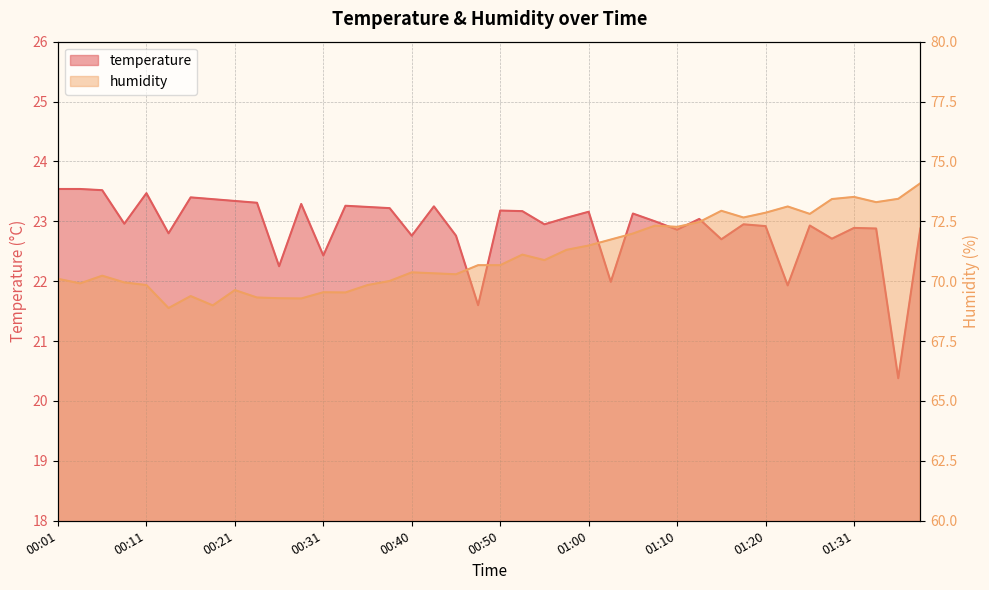

Rank the series by their maximum value, from highest to lowest.

humidity, temperature